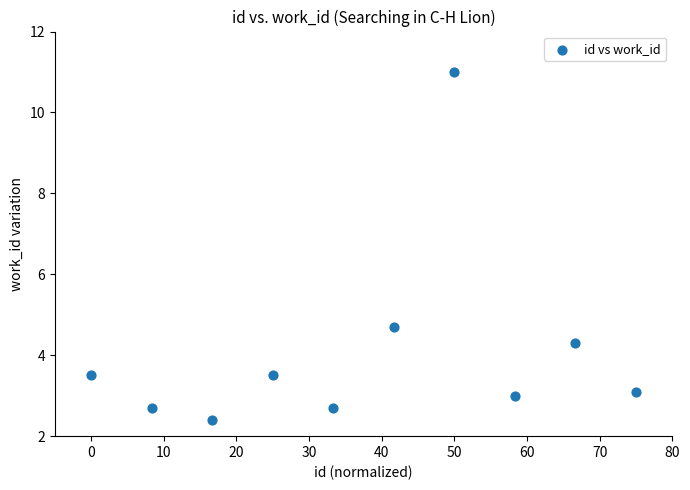

What Y value in the scatter plot is closest to 6?

4.7